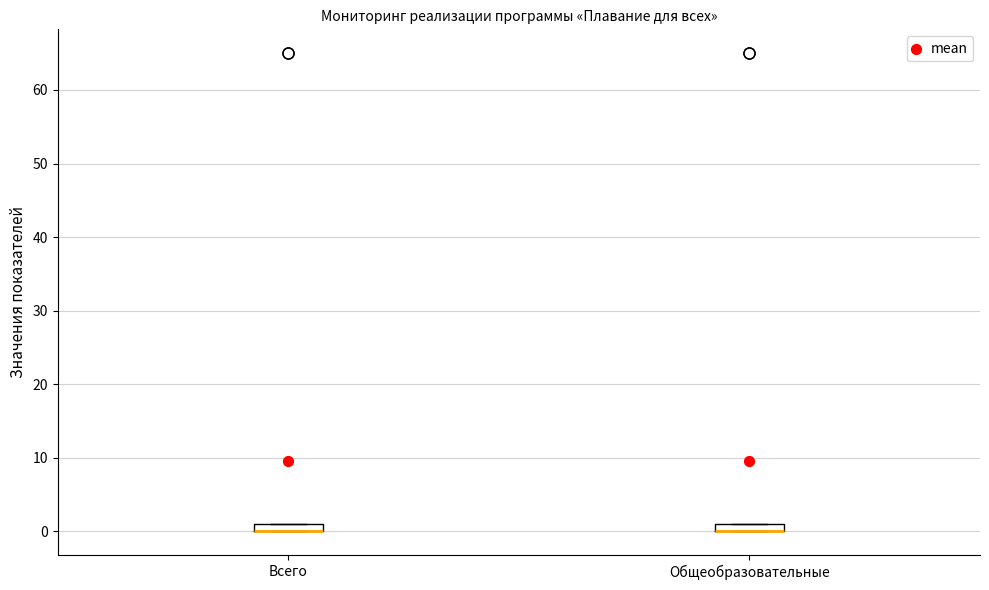

Where is the upper edge of the box for Общеобразовательные on the y-axis? The values are not printed on the chart, so give them approximately, as read against the axis.

1